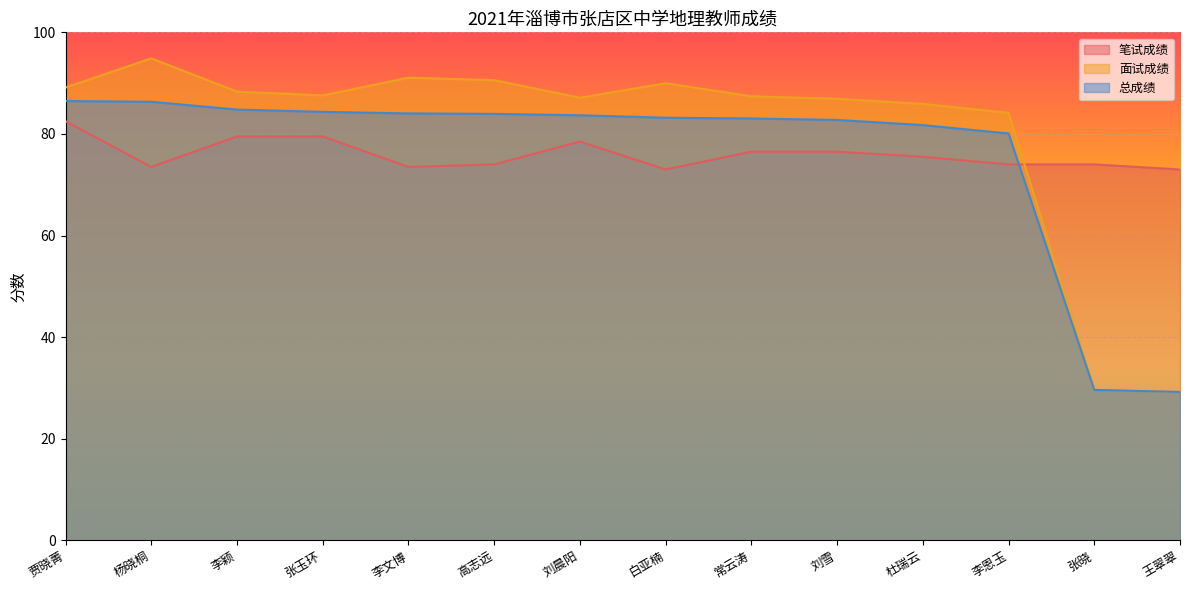

Is it true that 笔试成绩 equals 76.5 at 刘雪?

True